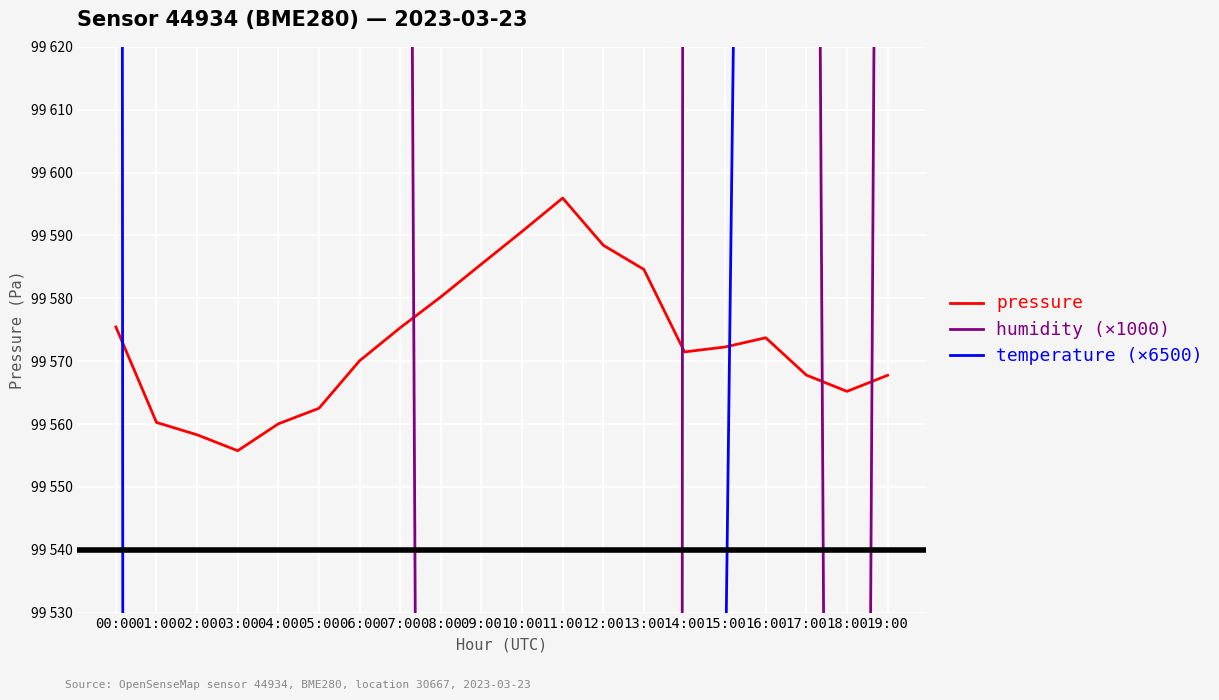

What is the smallest value displayed?

87035.0